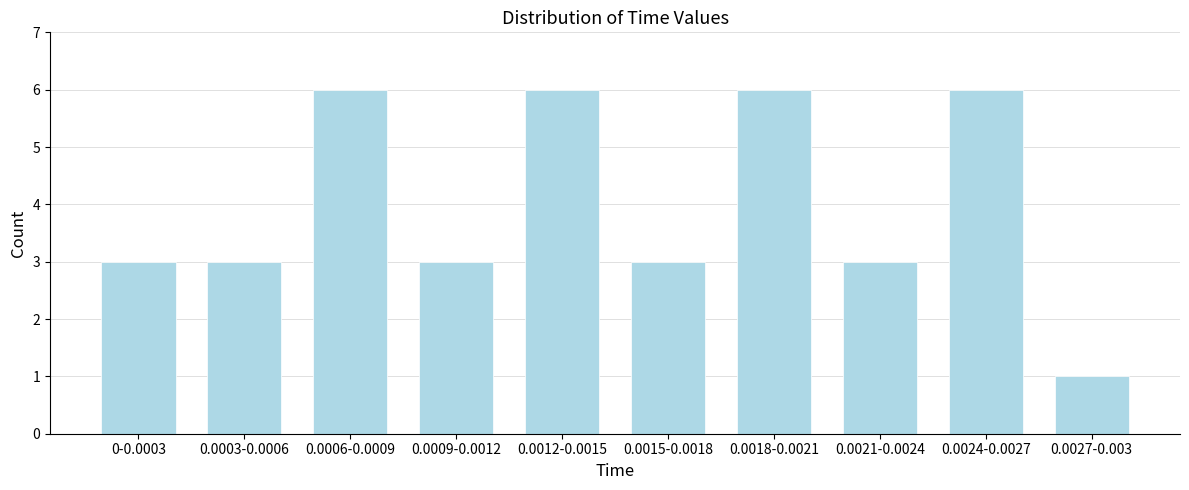

Reading left to right, what are all the values shown in this chart?

3	3	6	3	6	3	6	3	6	1